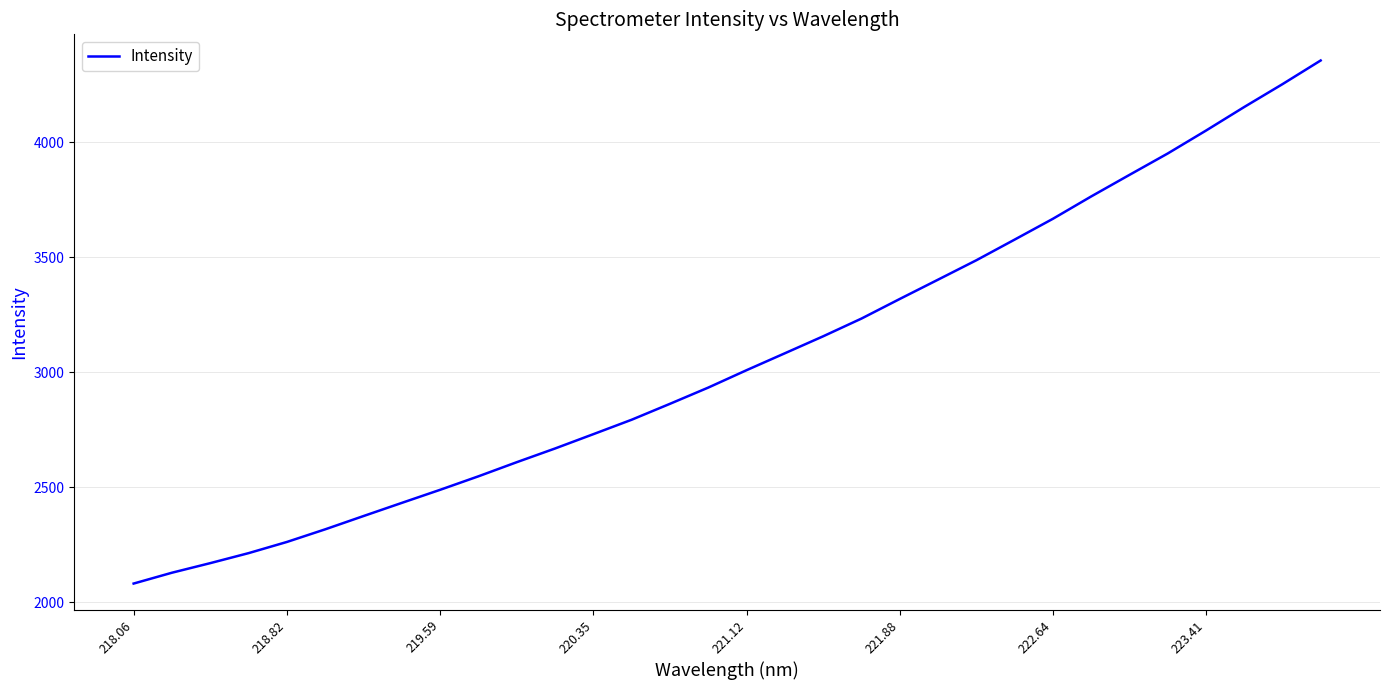

Is this an area chart (filled region under the line)?

No